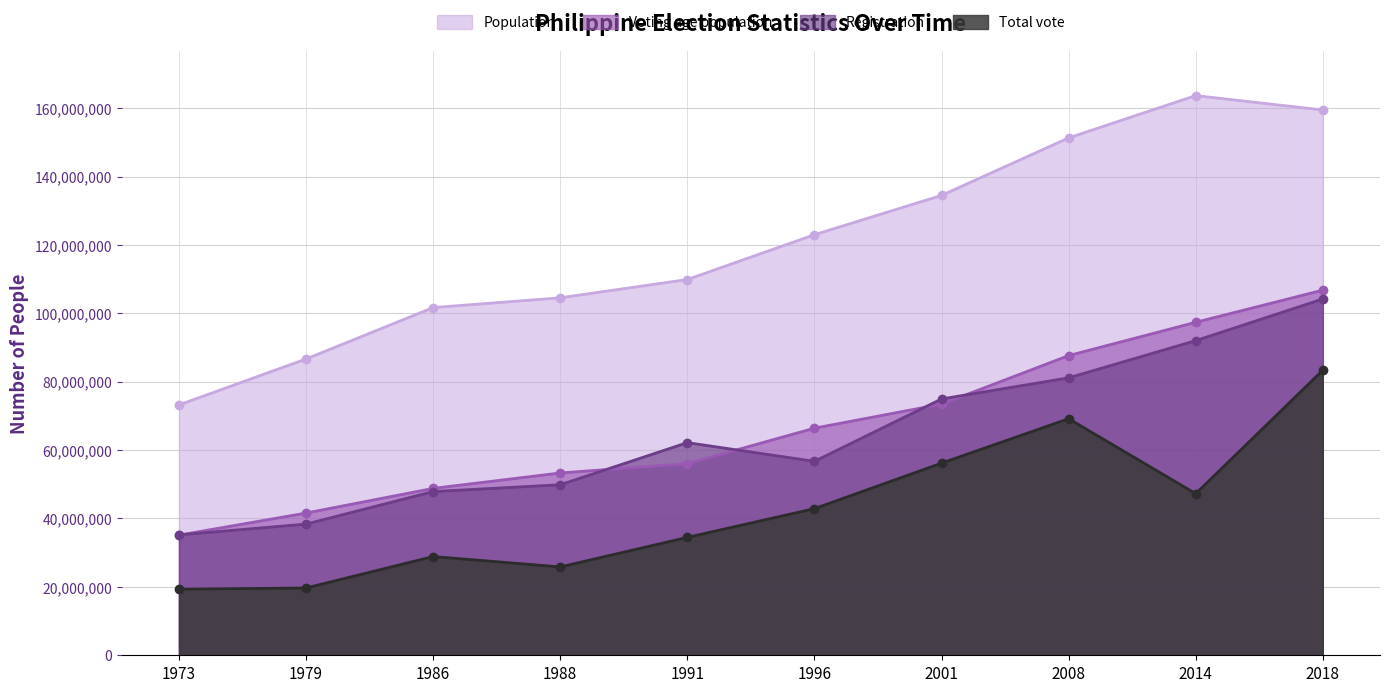

At which label does Population reach its peak?

2014